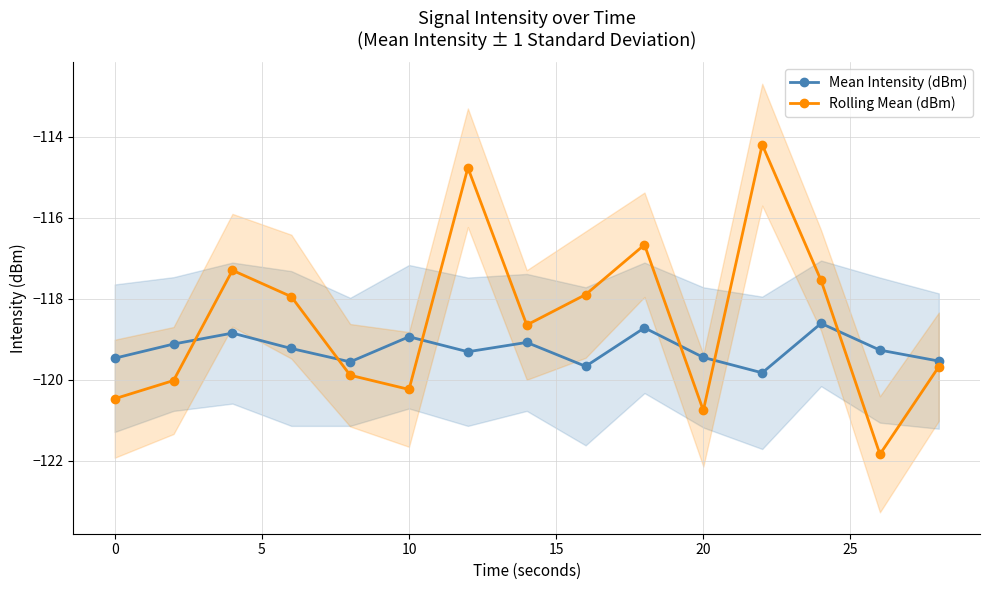

Is this an area chart (filled region under the line)?

No